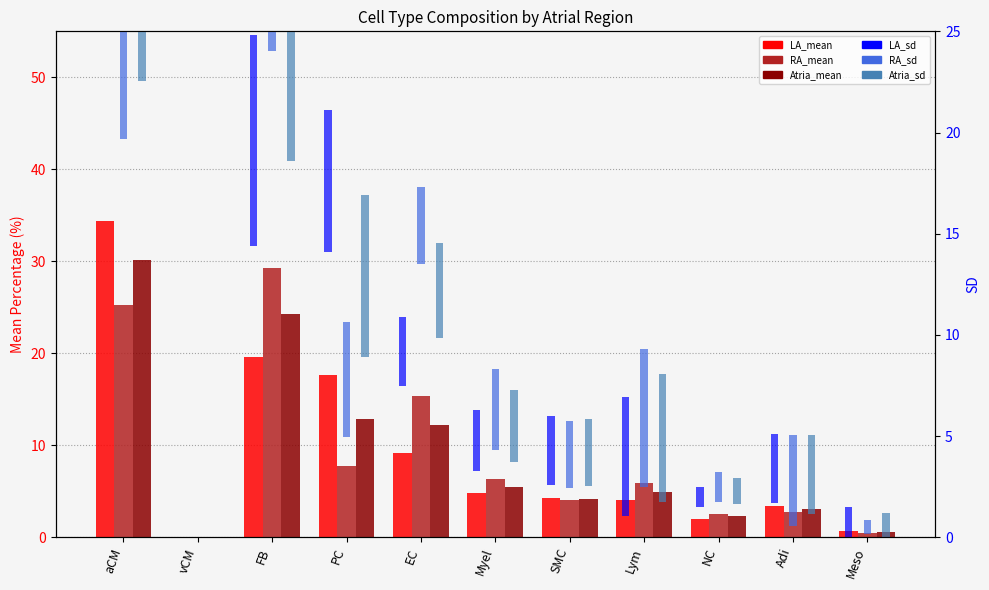

True or false: Atria_sd has a value of 0.0 at vCM.

True